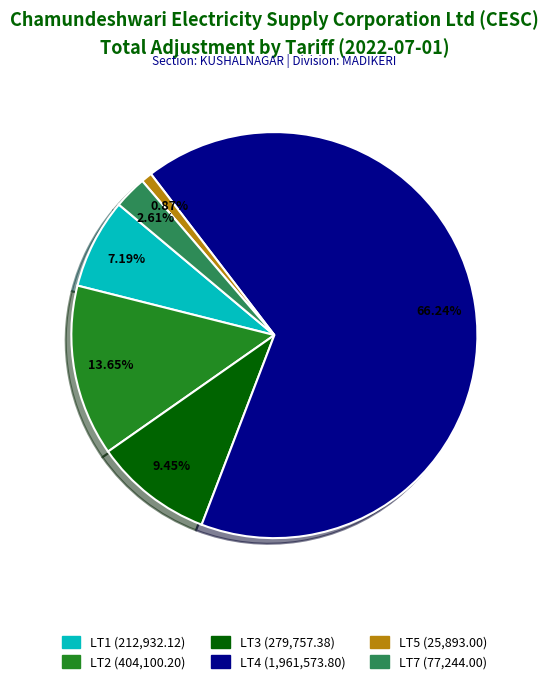

Rank the categories by value from highest to lowest.

LT4, LT2, LT3, LT1, LT7, LT5